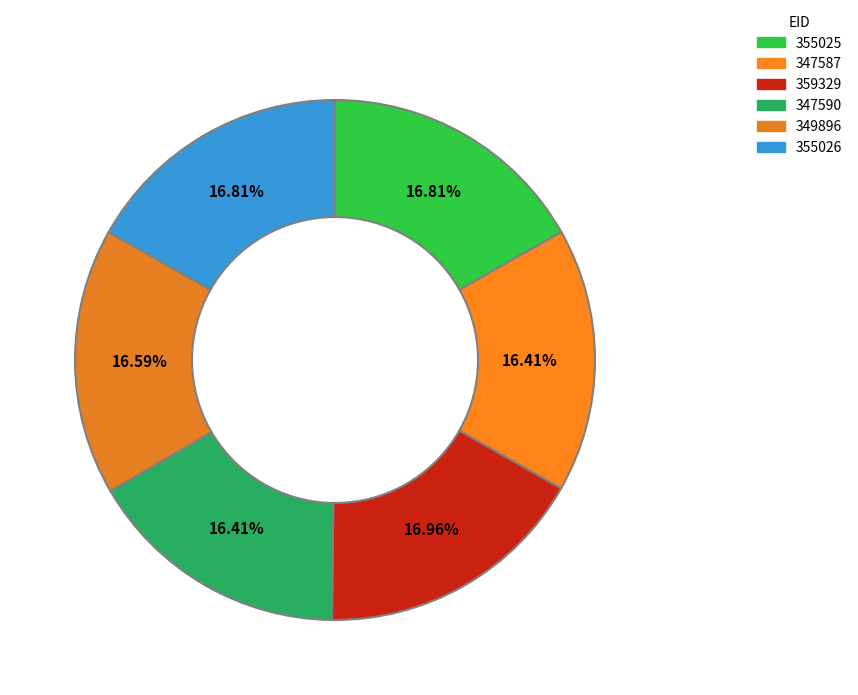

The 349896 slice represents 17% of the pie. True or false?

True